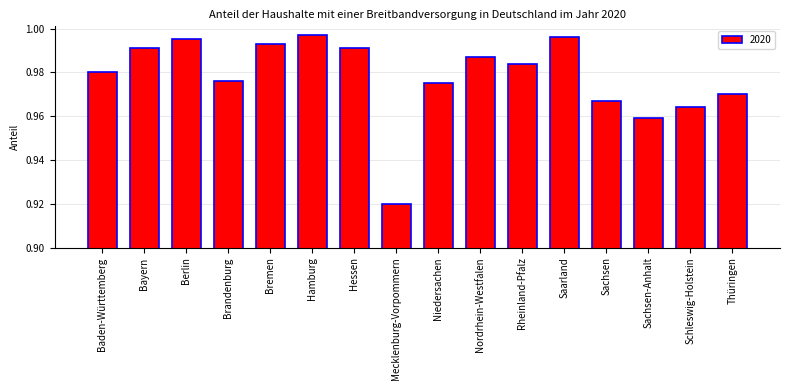

What is the label of the 16th bar from the left?

Thüringen